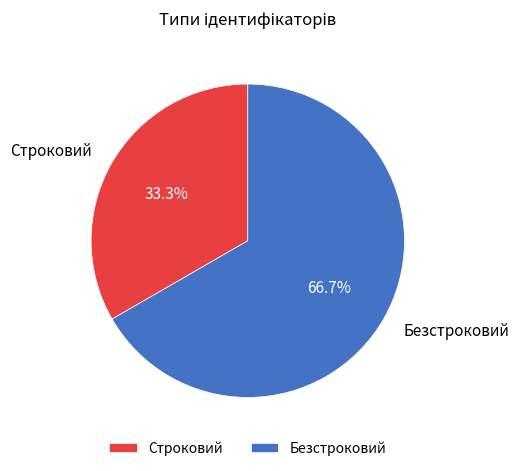

To the nearest percent, what is the difference between the largest and smallest slice percentages?

33%